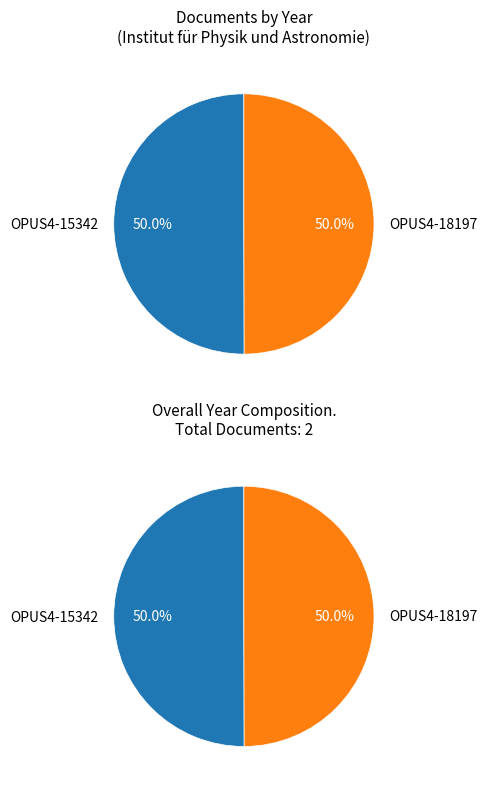

Is it true that OPUS4-15342 is 58% of the pie?

False